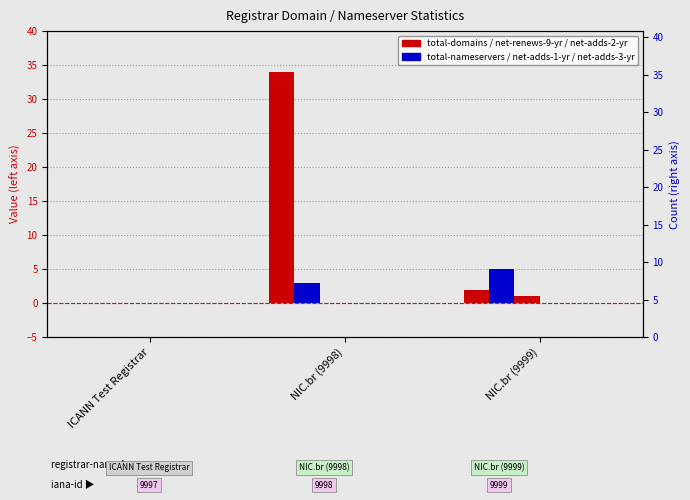

Which series has the largest total across all categories?

total-domains